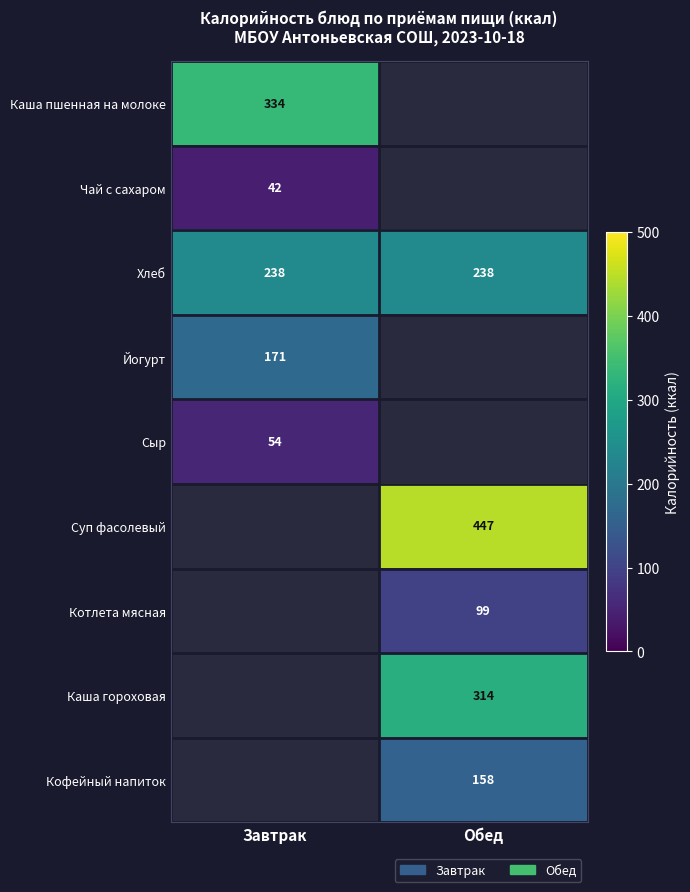

Is it true that Каша пшенная на молоке equals 447 at Завтрак?

False